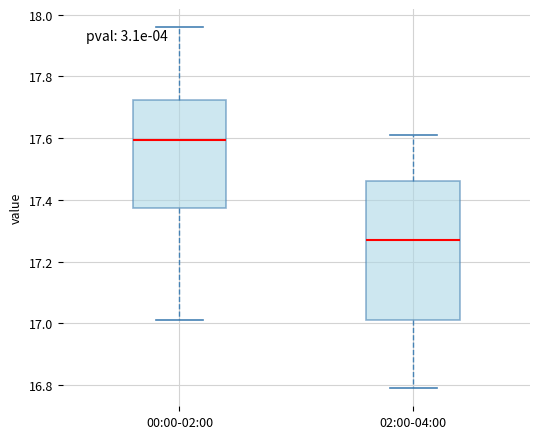

Reading left to right, transcribe this box plot: for each box, give where its median line is, the range the box spans, and where its two whiskers end, as read against the y-axis. The values are not printed on the chart, so give them approximately, as read against the axis.

00:00-02:00: median 17.60, box 17.38 to 17.72, whiskers 17.02 to 17.96
02:00-04:00: median 17.28, box 17.02 to 17.46, whiskers 16.80 to 17.62